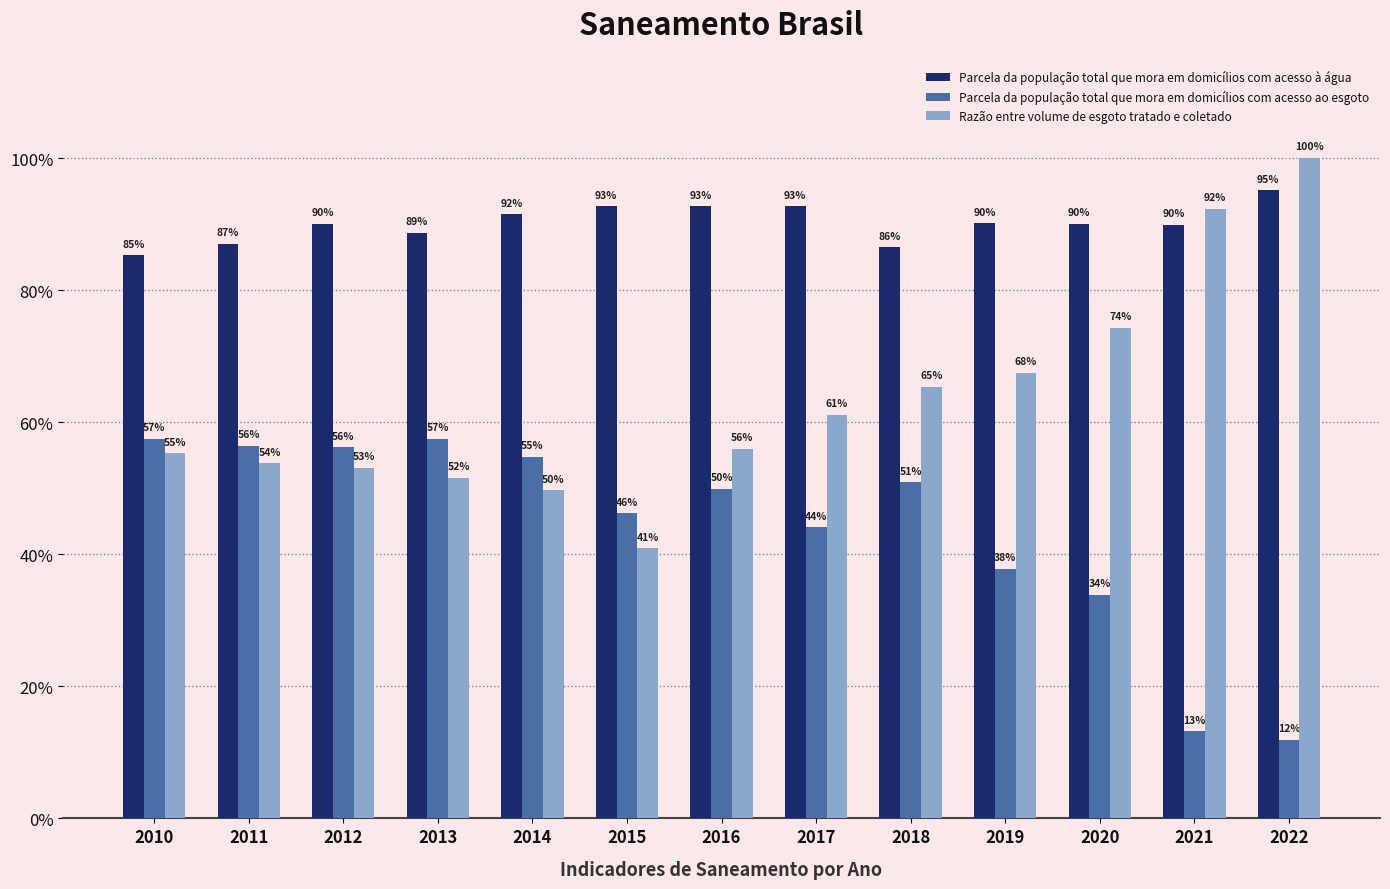

What is the total value across all series at 2019?

2.0